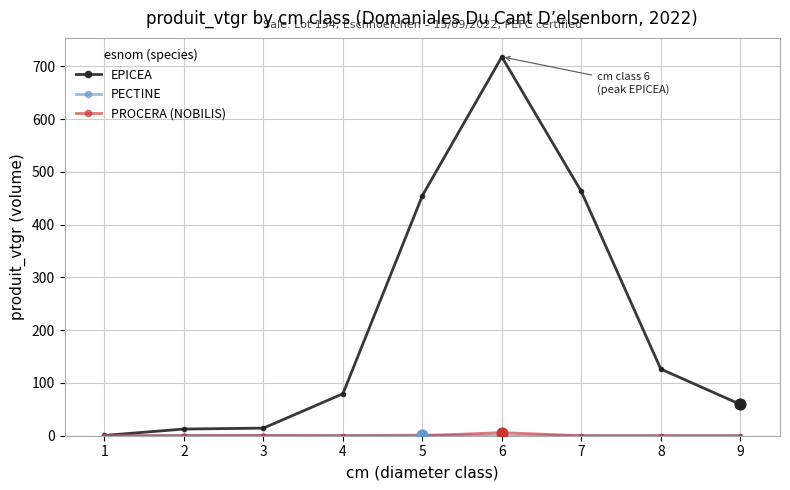

What is the value of the EPICEA point at the 8th from the left?

126.3